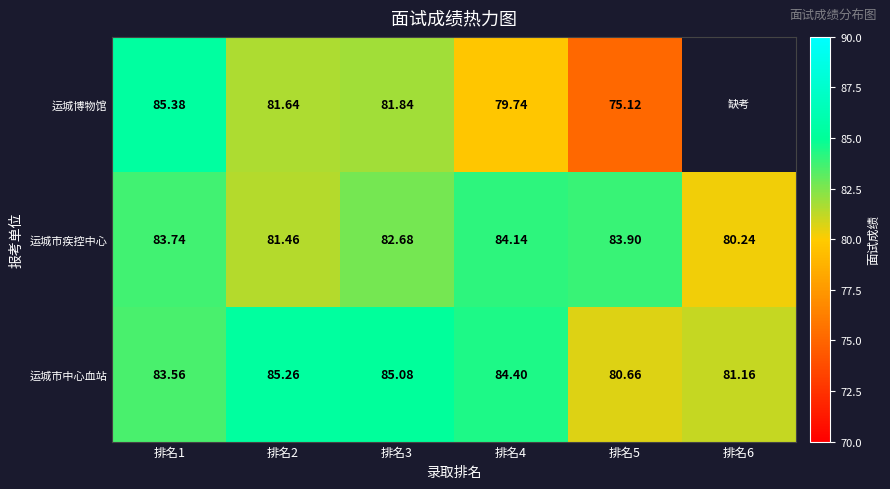

Which series changed the most between 排名2 and 排名3?

运城市疾控中心